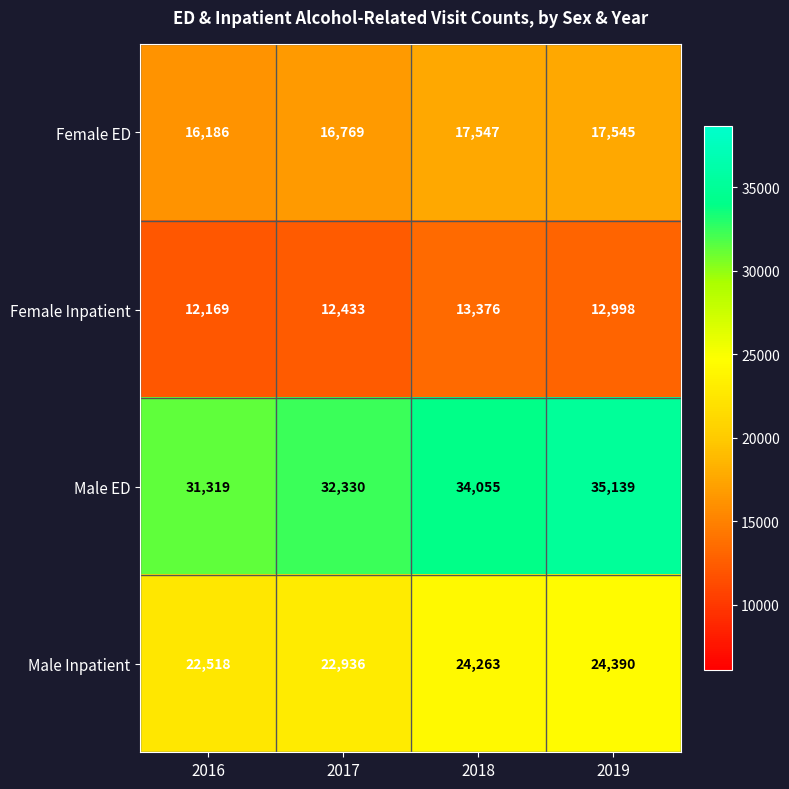

True or false: Male Inpatient has a value of 22518 at 2016.

True